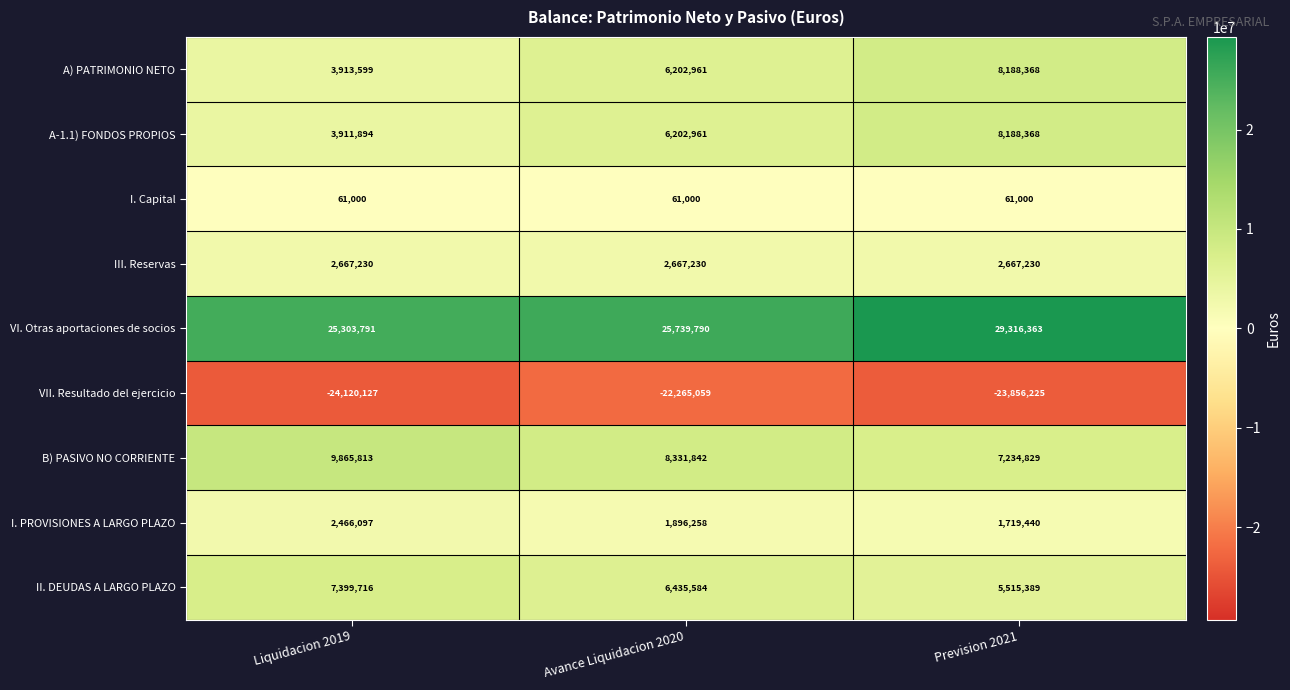

What is the difference between the maximum and minimum values in the A) PATRIMONIO NETO series?

4274769